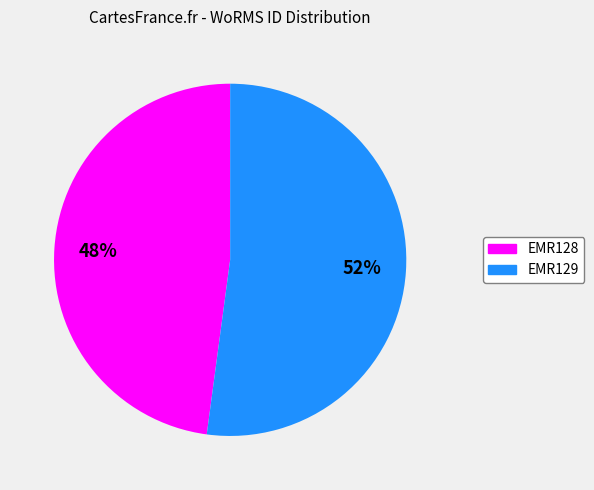

Rank the categories by value from lowest to highest.

EMR128, EMR129